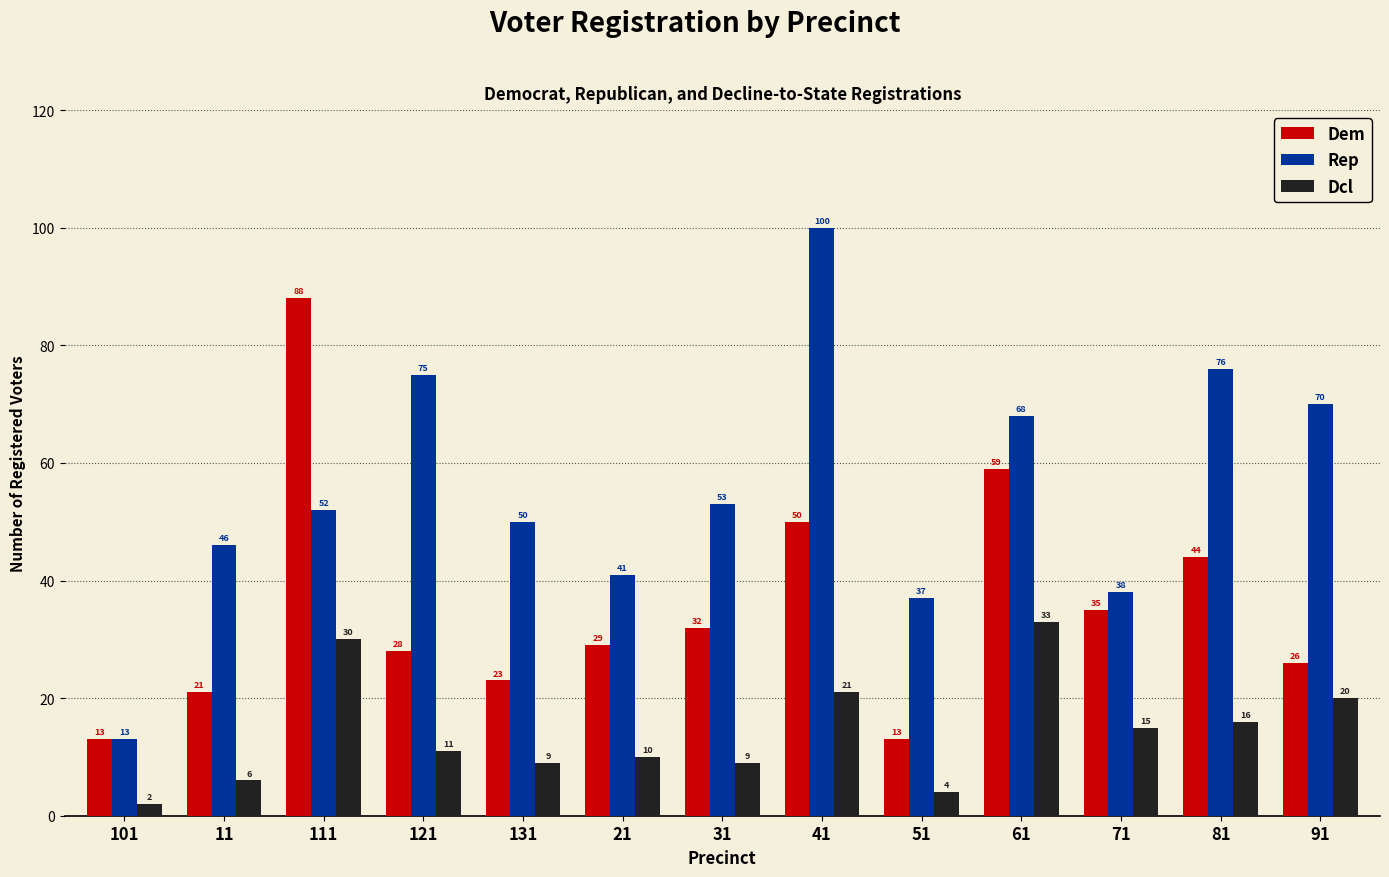

What are all the series names shown in the legend?

Dem, Rep, Dcl